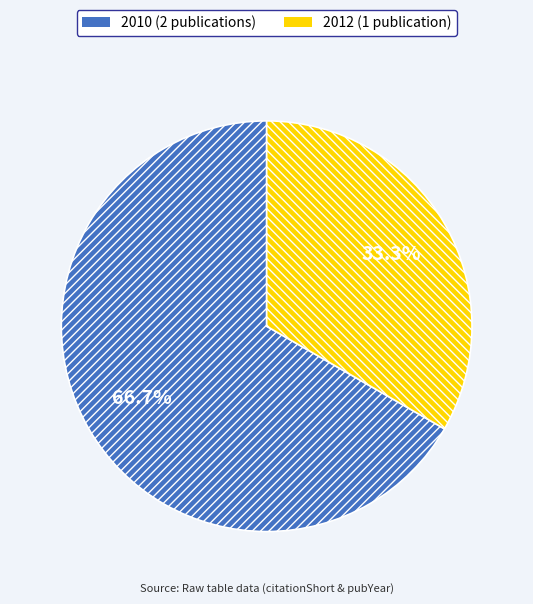

Does any single category account for the majority?

Yes